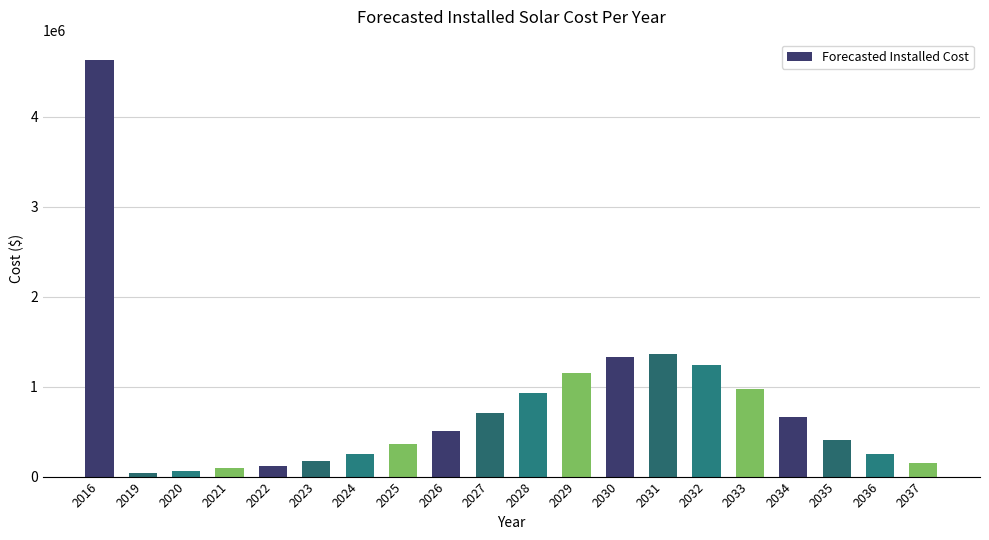

Is it true that the value at 2026 is 511441.5?

True